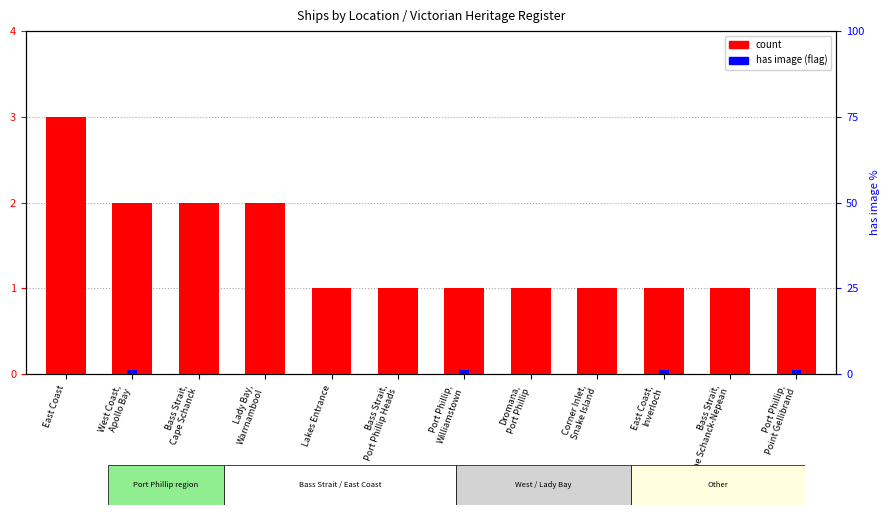

How many groups of bars are there?

12